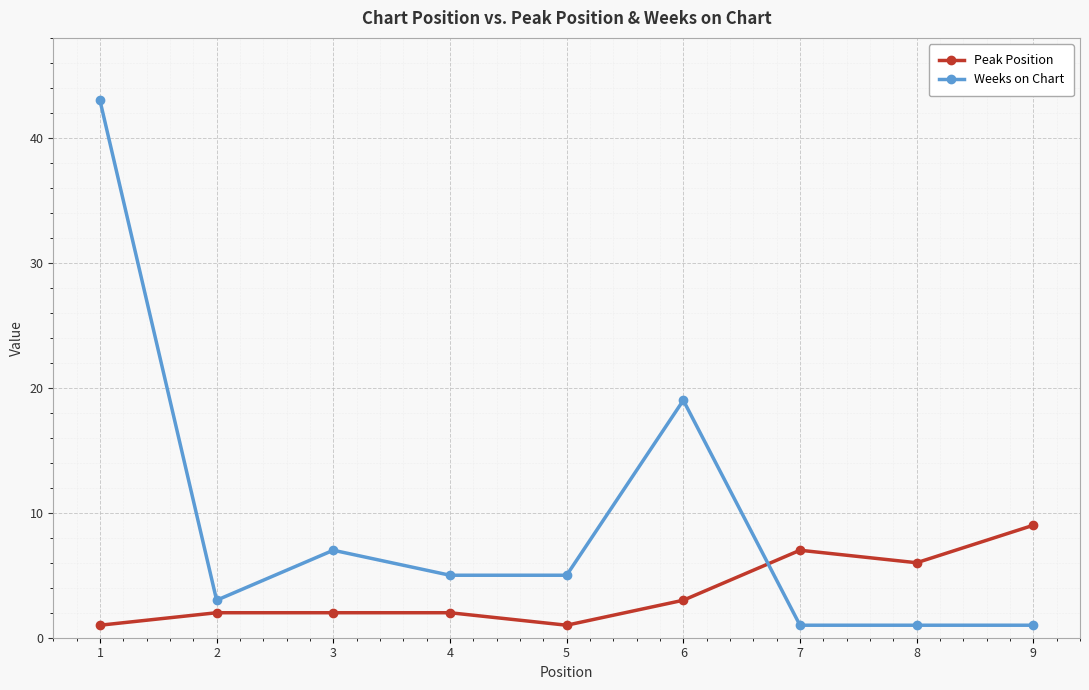

Which series changed the most between 3 and 6?

Weeks on Chart